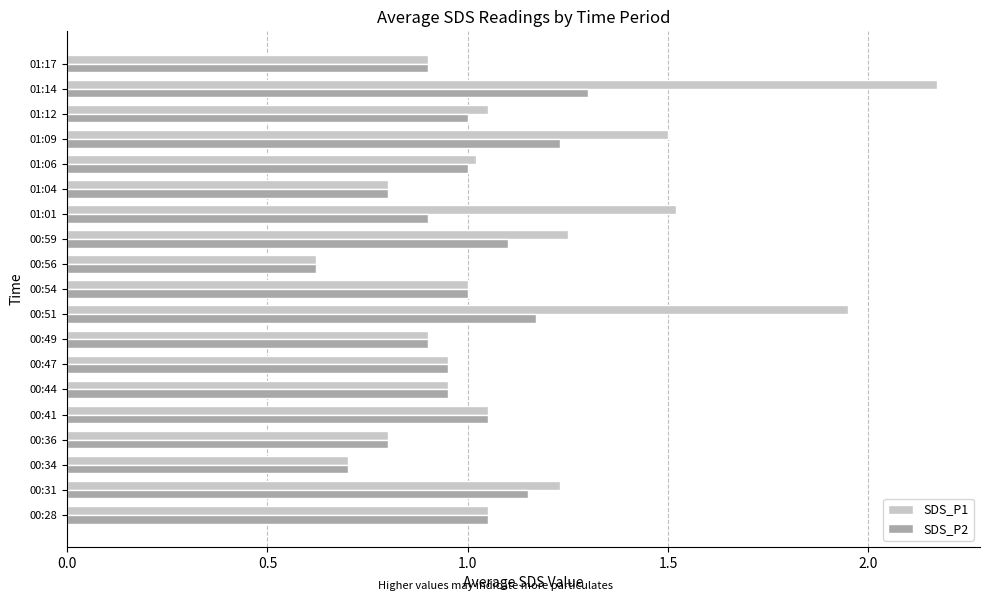

True or false: SDS_P1 has a value of 1.8 at 01:06.

False